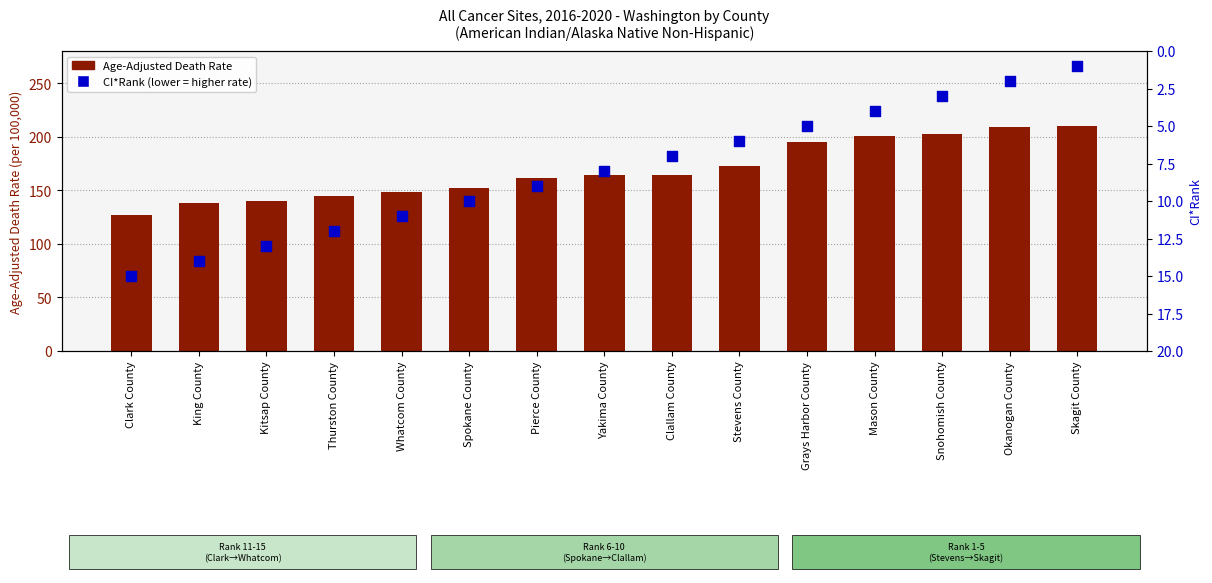

Which series contains the lowest Y value?

CI*Rank